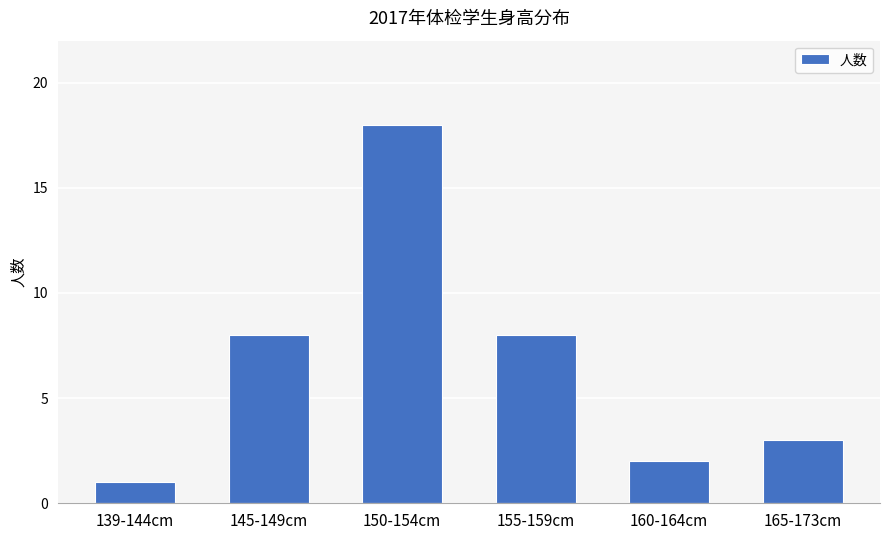

Reading left to right, what are all the values shown in this chart?

1	8	18	8	2	3